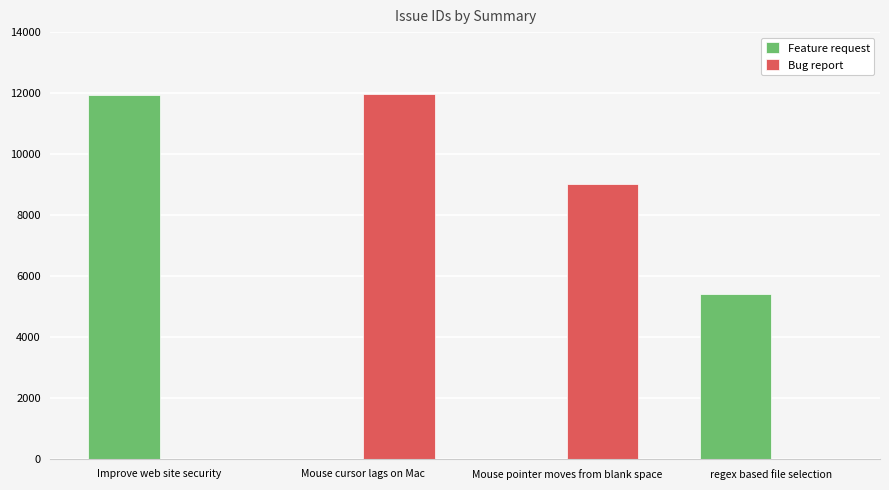

Are the bars grouped side by side (vs. stacked)?

Yes